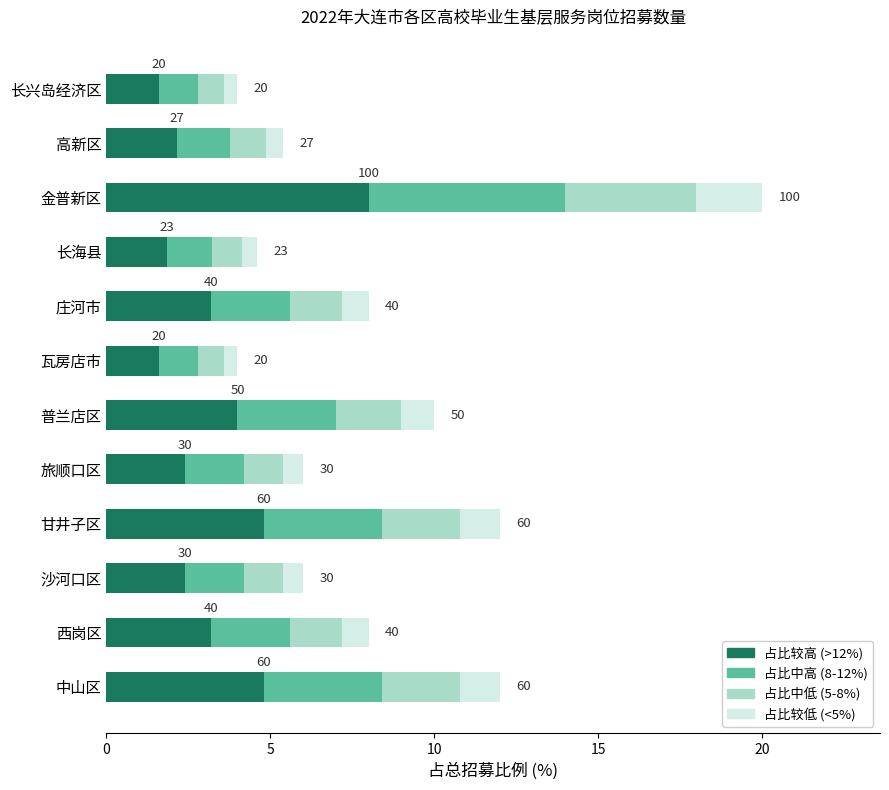

How many bars are there in total?

48